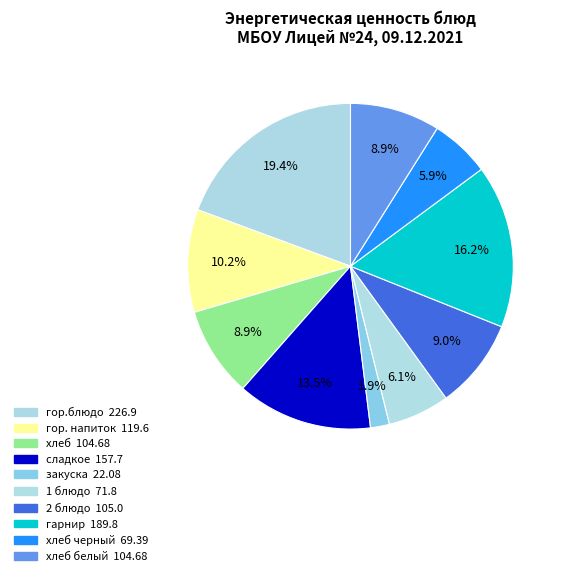

To the nearest percent, what is the average slice percentage?

10%